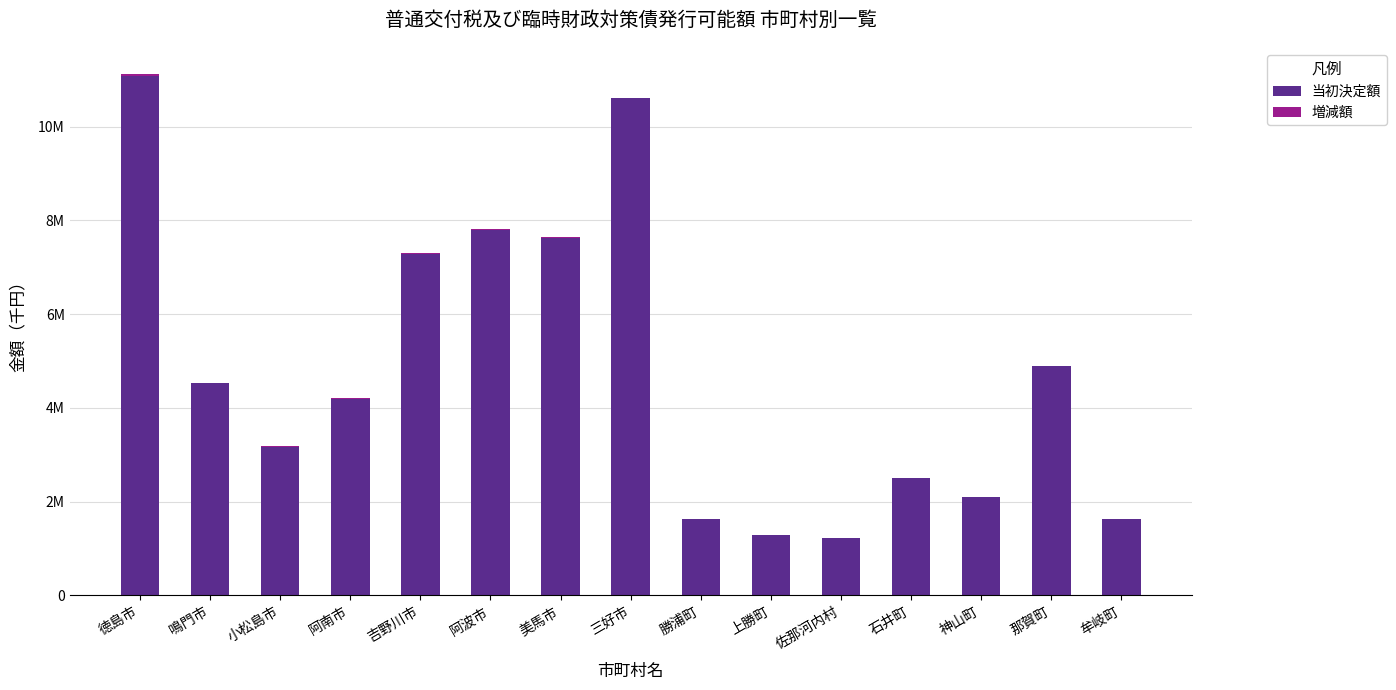

Are the bars horizontal?

No